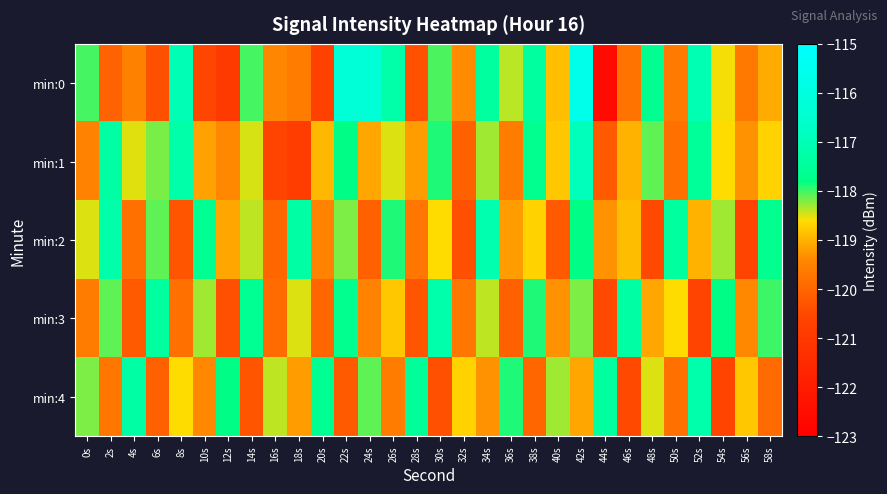

List the series in order of their peak value, lowest first.

min:3, min:4, min:2, min:1, min:0